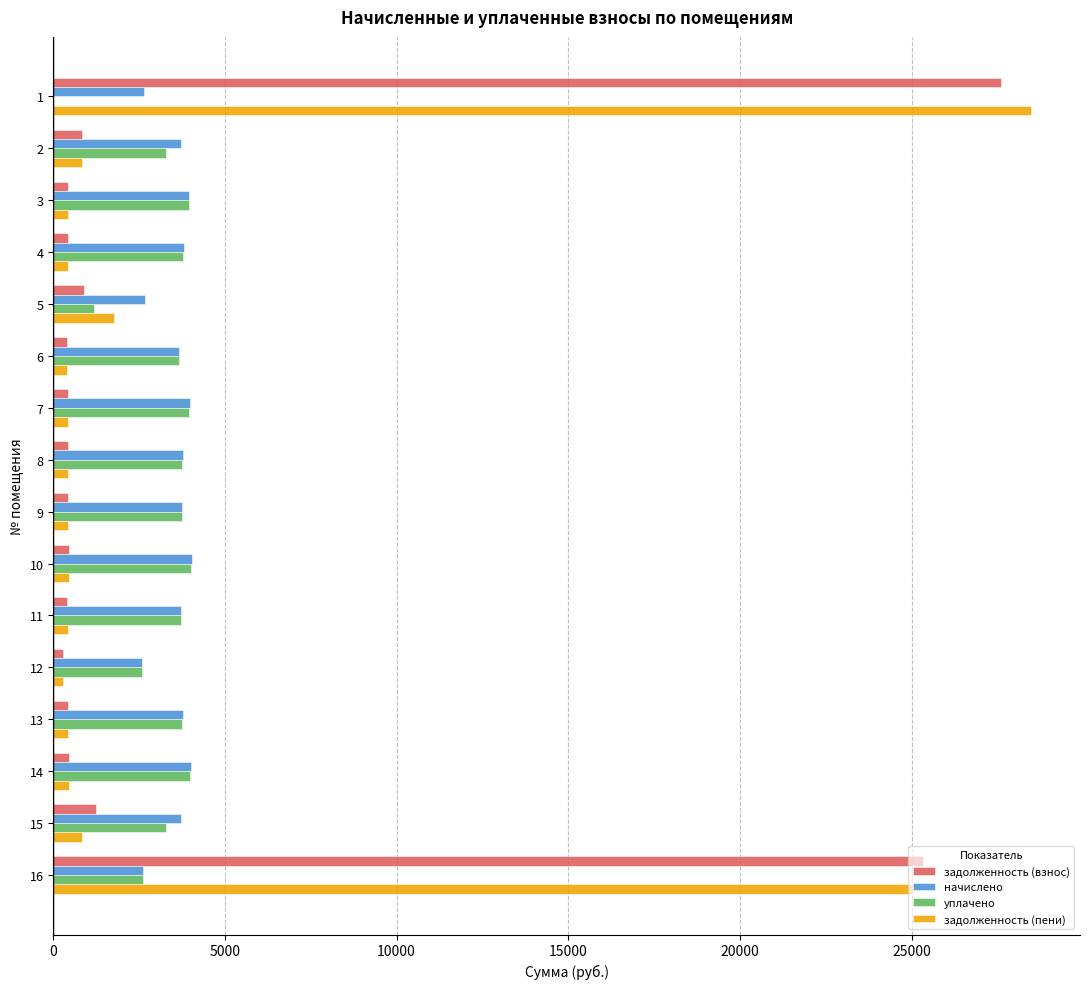

What is the sum of all уплачено values?

51229.8